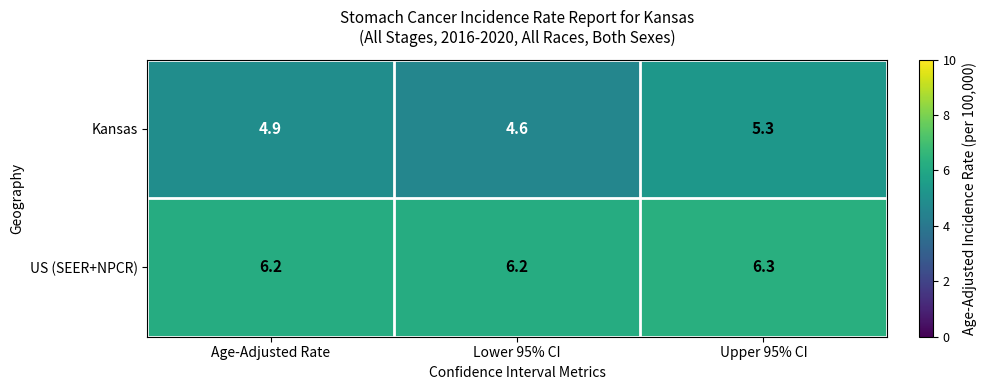

What is the sum of the Kansas values at Age-Adjusted Rate and Lower 95% CI?

9.5